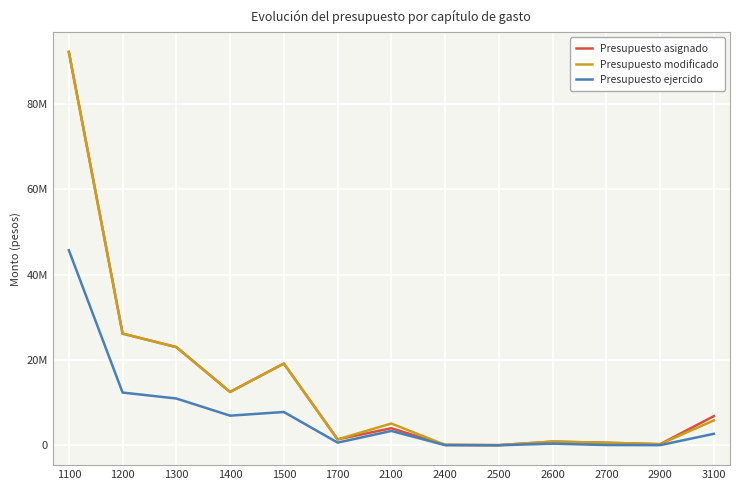

Does the chart have visible grid lines?

Yes